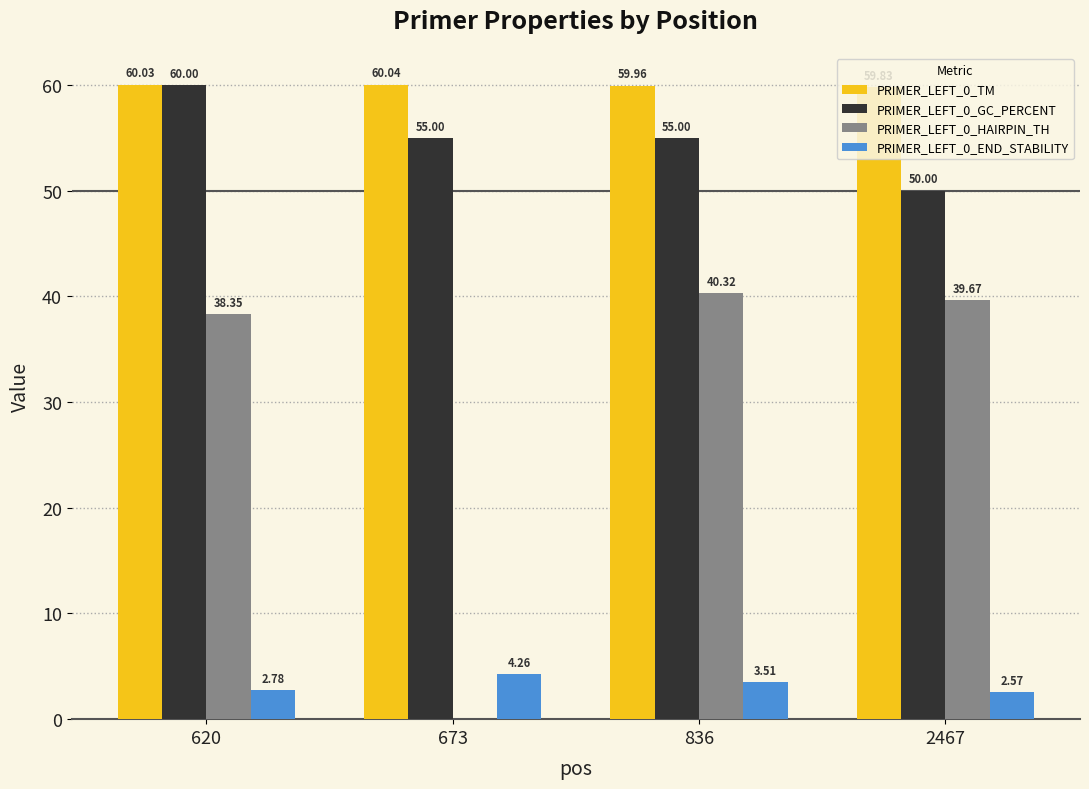

What is the spread (max minus min) of values at 836?

56.5